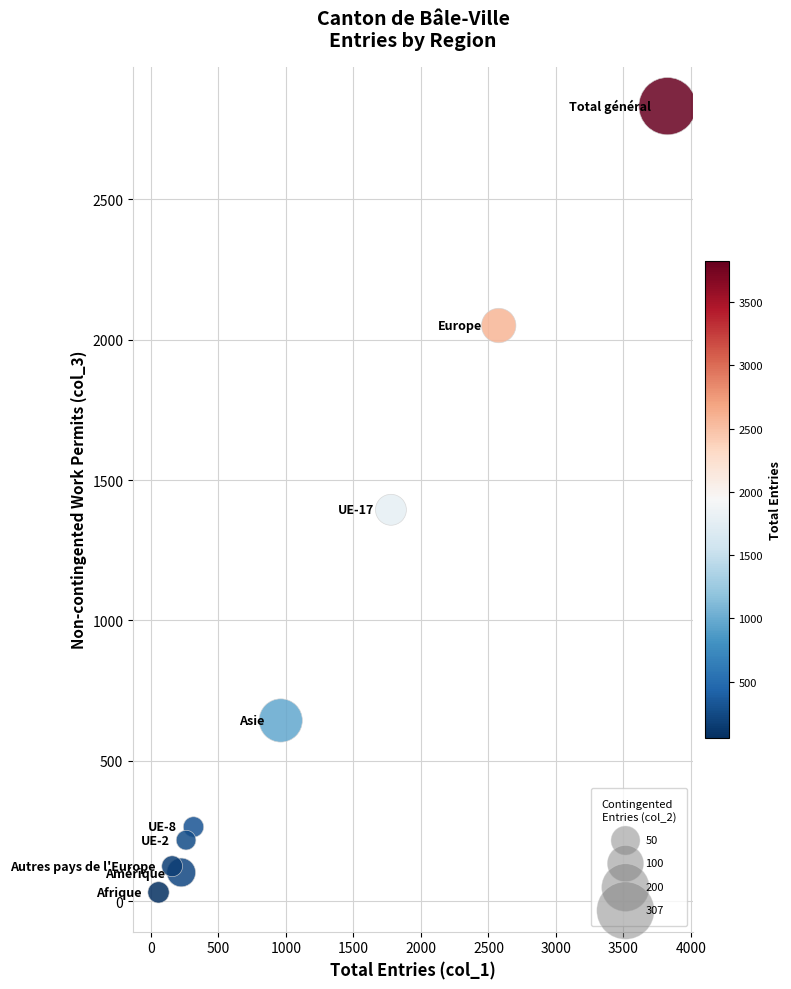

What Y value in the scatter plot is closest to 1431?

1394